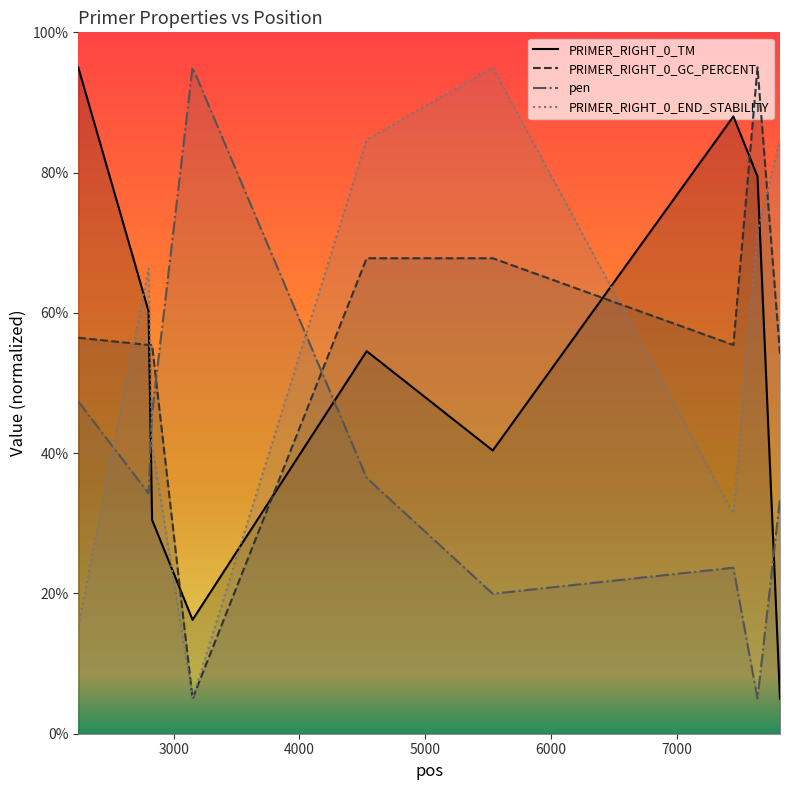

How many intersections are there between pen and PRIMER_RIGHT_0_TM?

3